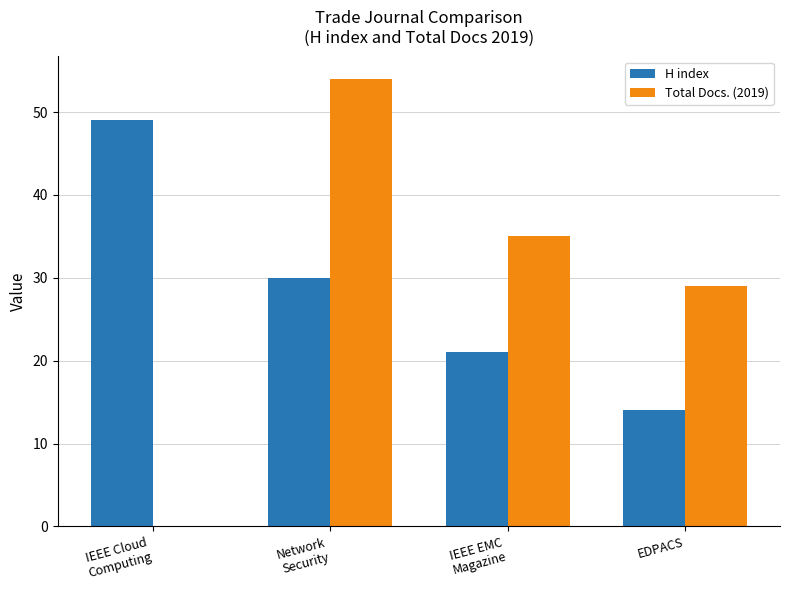

What is the sum of the H index values at EDPACS and IEEE Cloud
Computing?

63